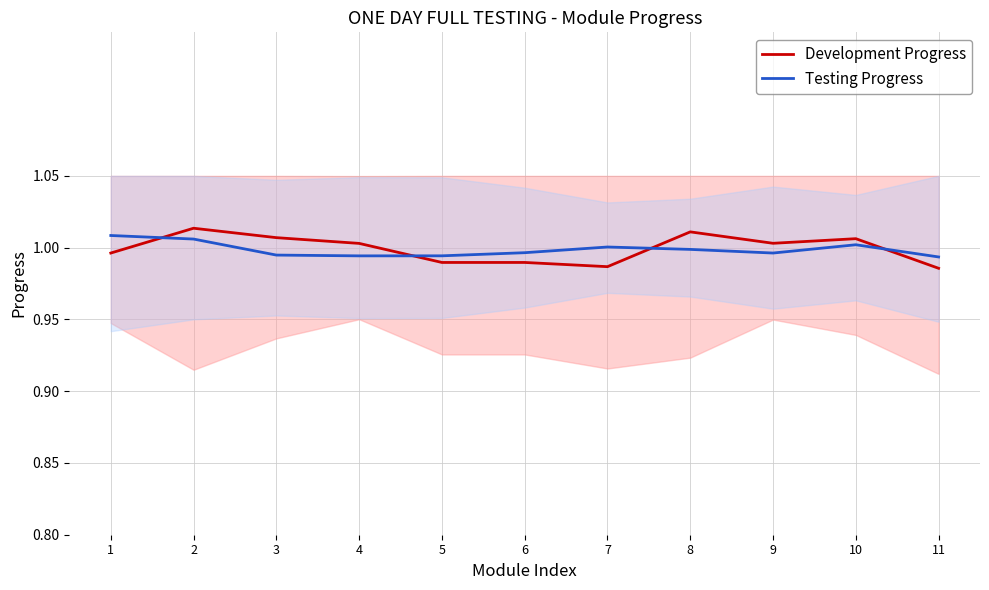

Is the value of Development Progress at 6 greater than the value of Testing Progress at 9?

No